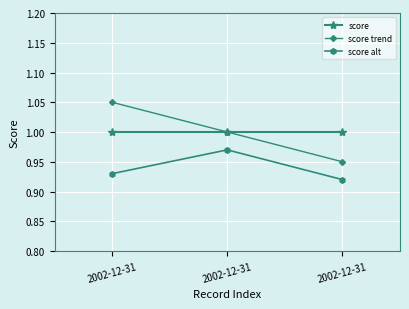

What is the value of the score trend point at the 2nd from the left?

1.1